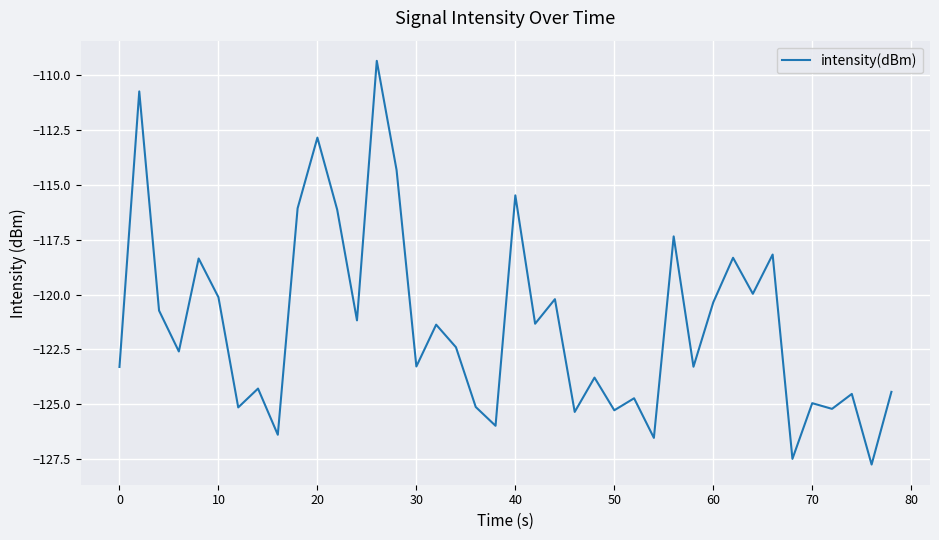

Does the chart display data point markers on the line(s)?

No